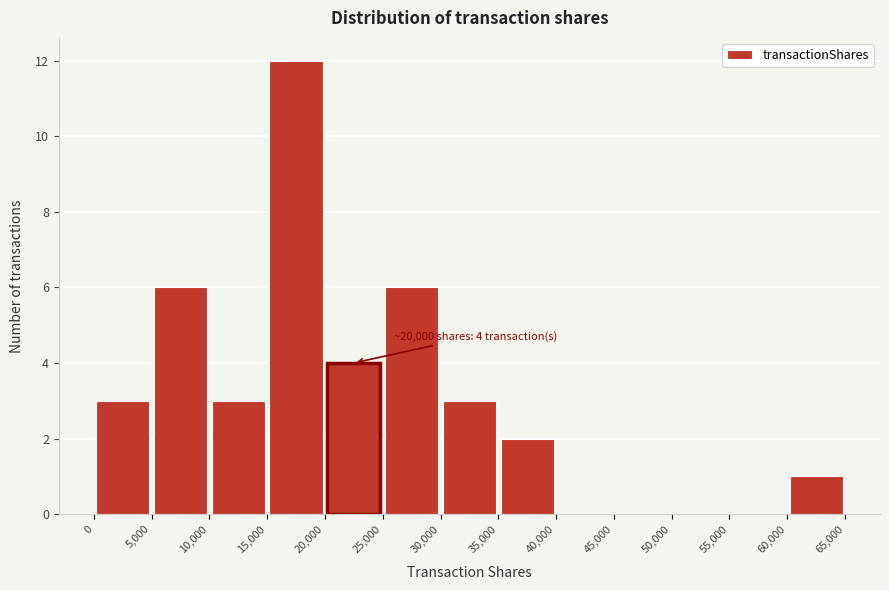

Which range on the x-axis has the tallest bar?

15,000 to 20,000